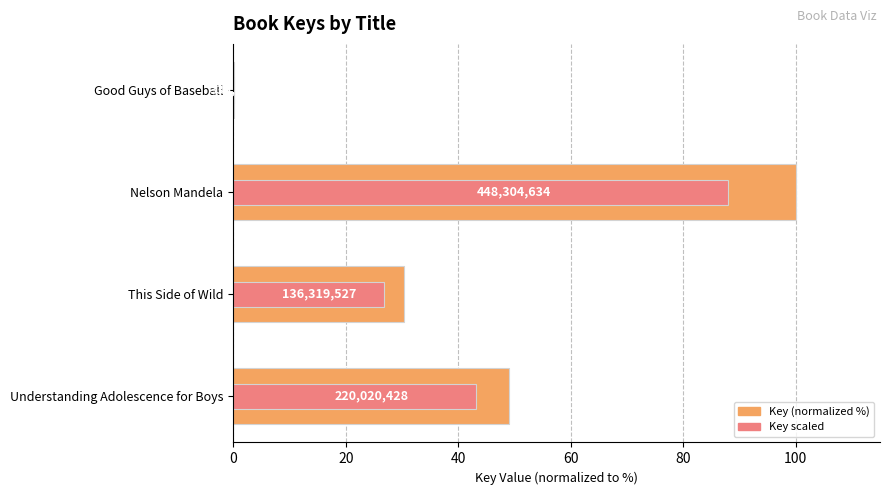

True or false: Key scaled has a value of 19.2 at Understanding Adolescence for Boys.

False